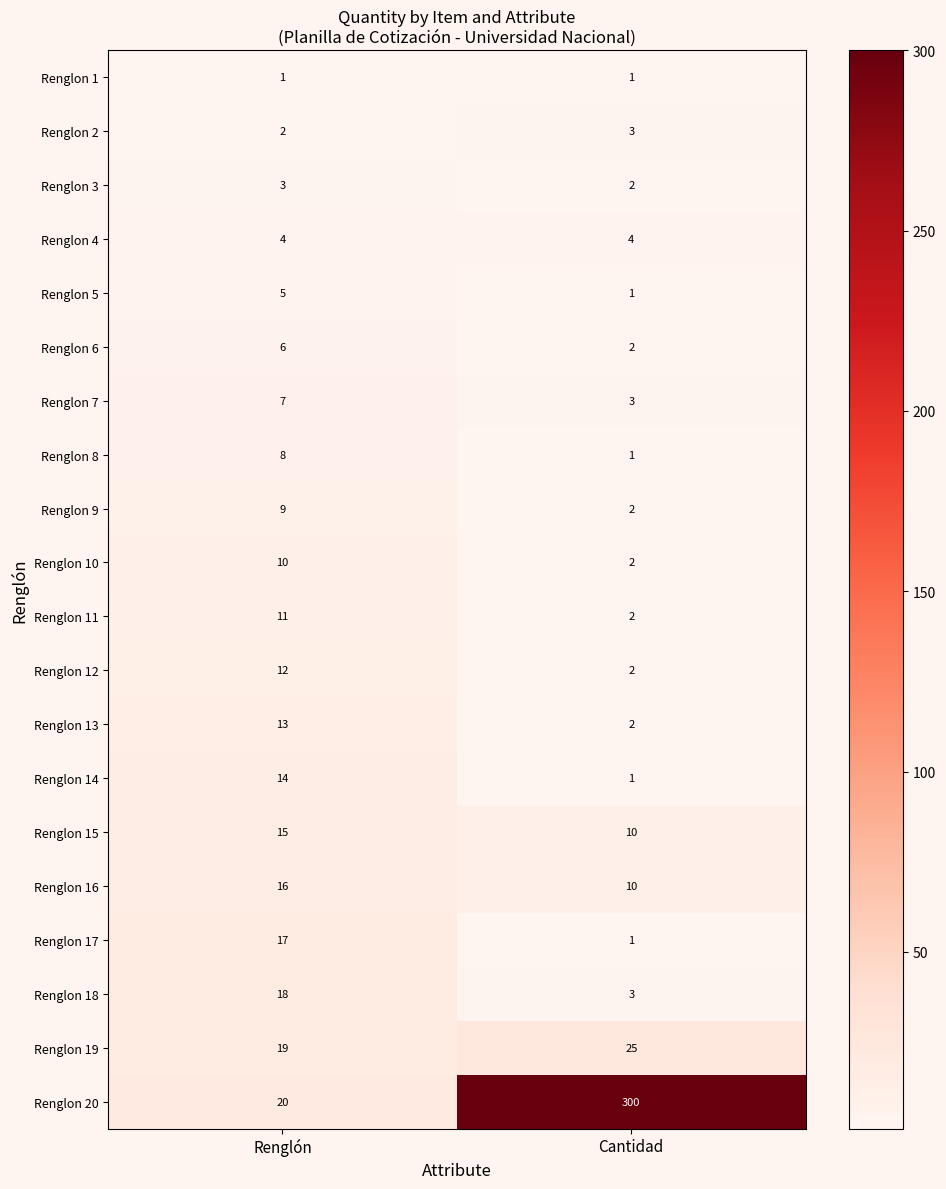

Which series has the widest spread of values?

Renglon 20